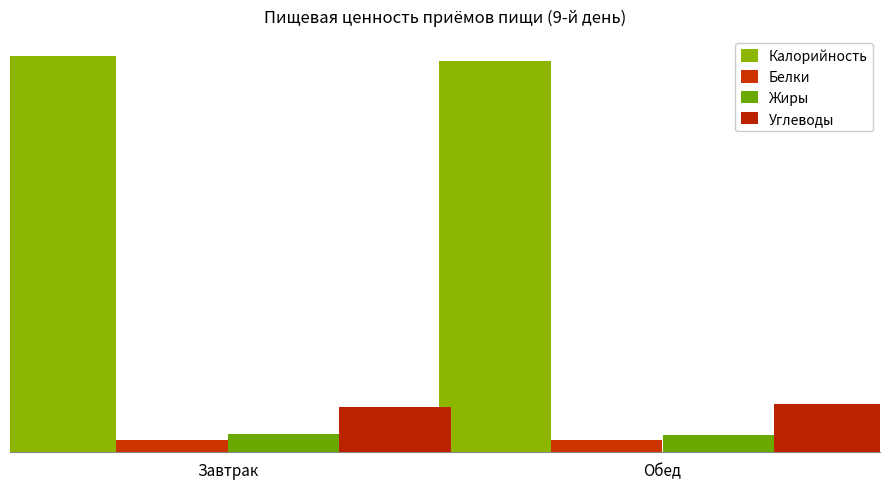

Reading left to right, what are all the values shown in this chart?

Калорийность: 865.9	854.8
Белки: 27.1	27.8
Жиры: 39.6	37.1
Углеводы: 99.3	105.8